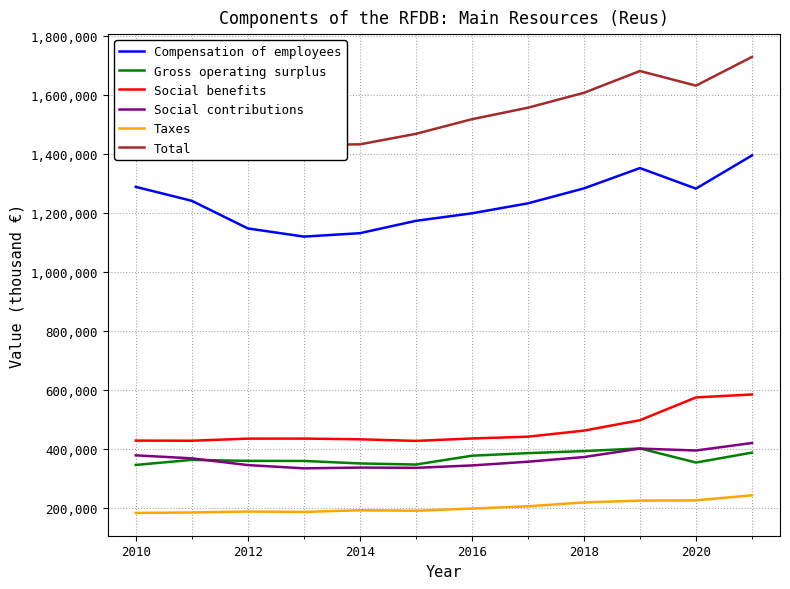

True or false: Compensation of employees and Gross operating surplus cross at least once.

False